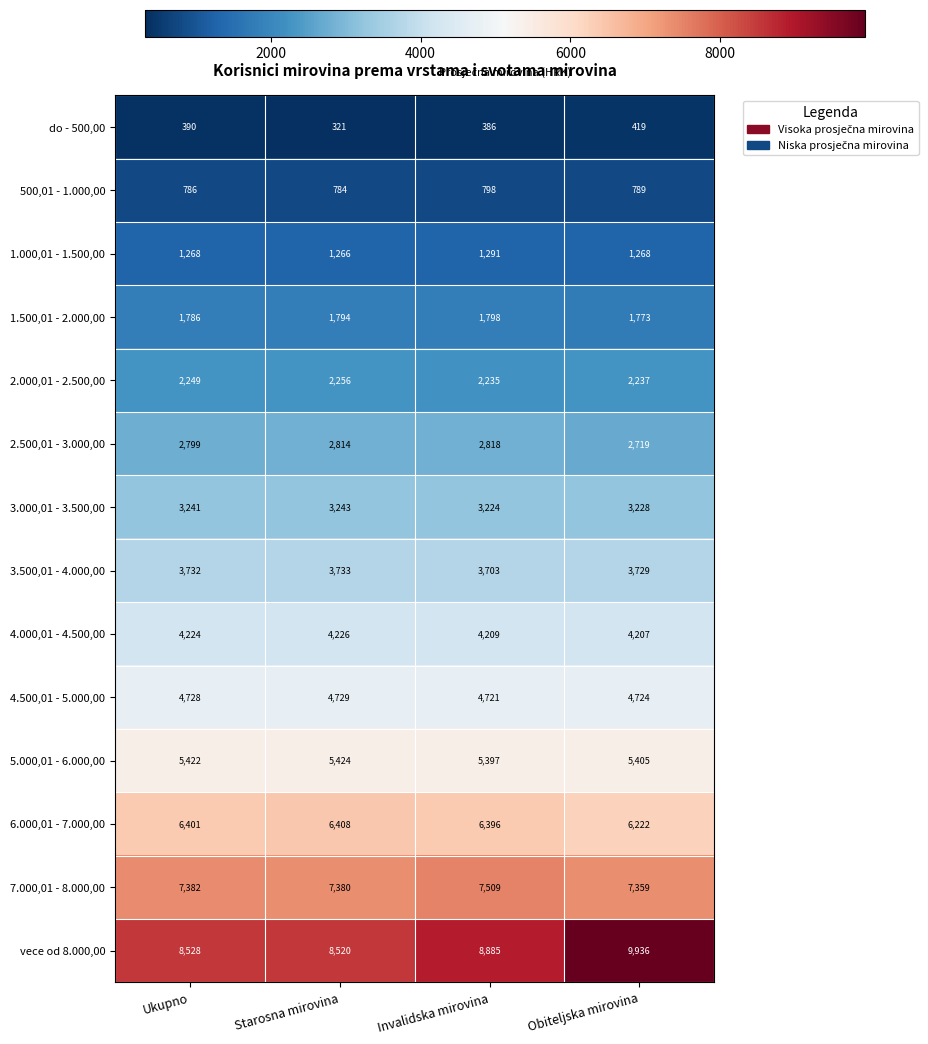

How many distinct data groups are displayed?

14